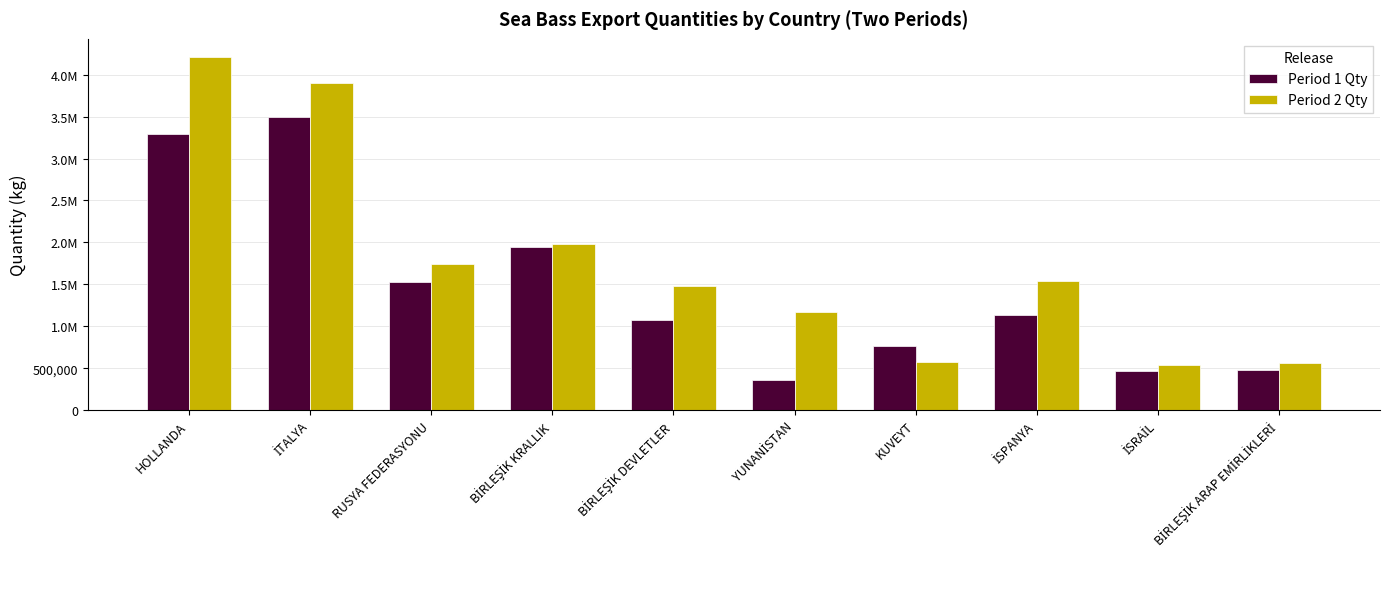

What is the label of the 10th bar from the right?

HOLLANDA